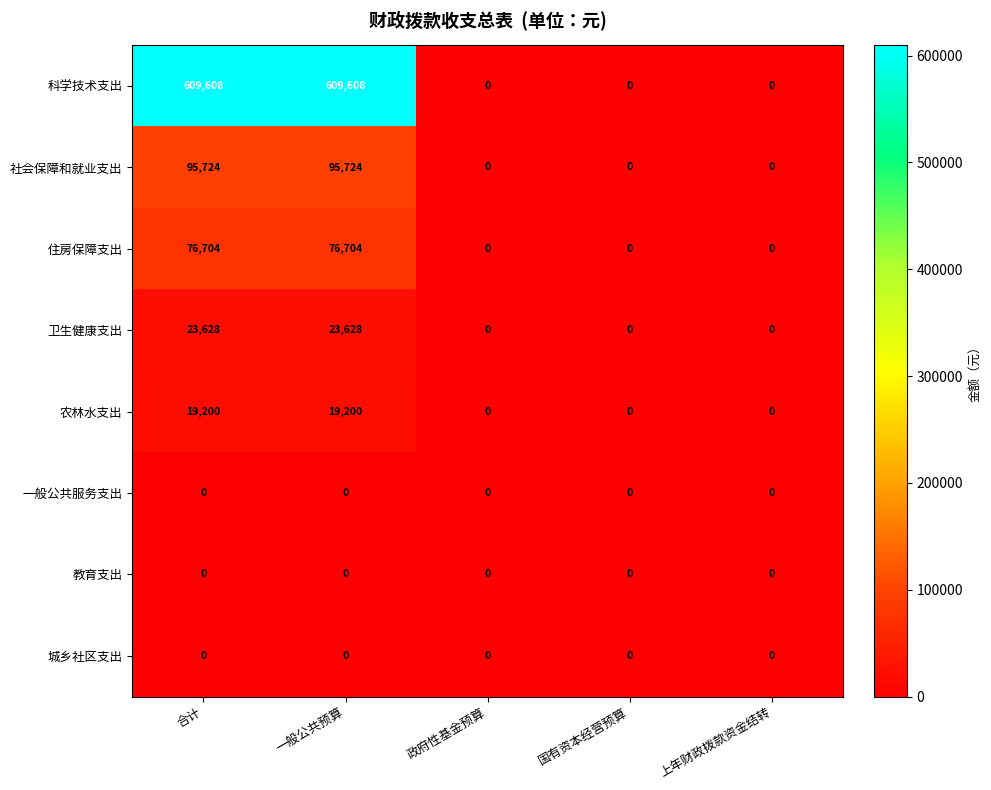

Count the number of categories in the chart.

5